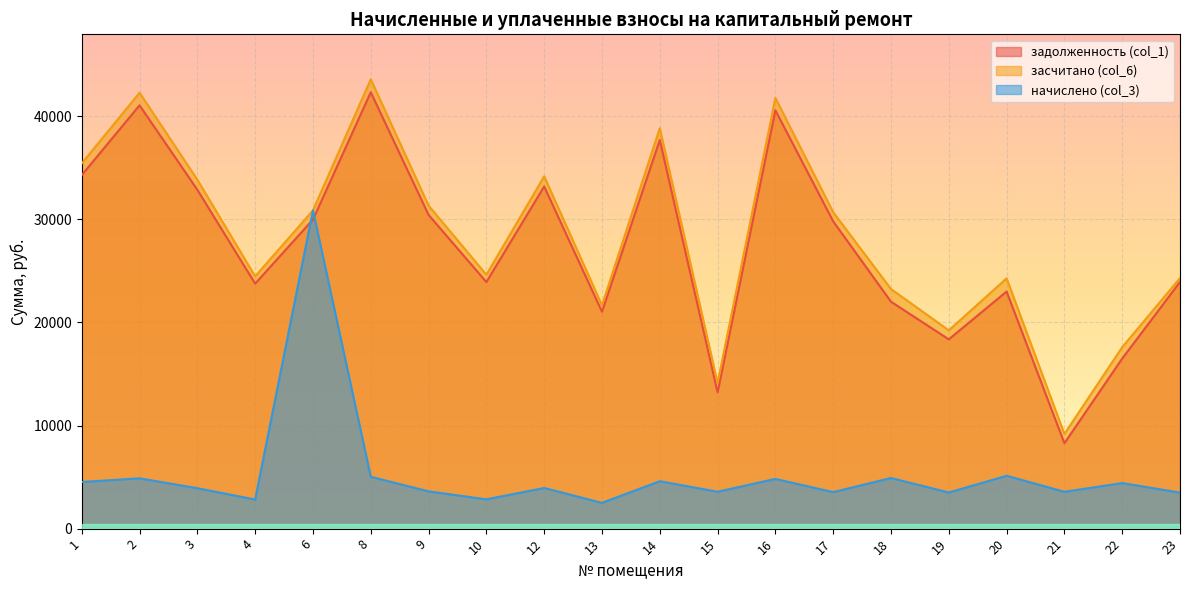

What is the minimum value shown in the chart?

2499.8